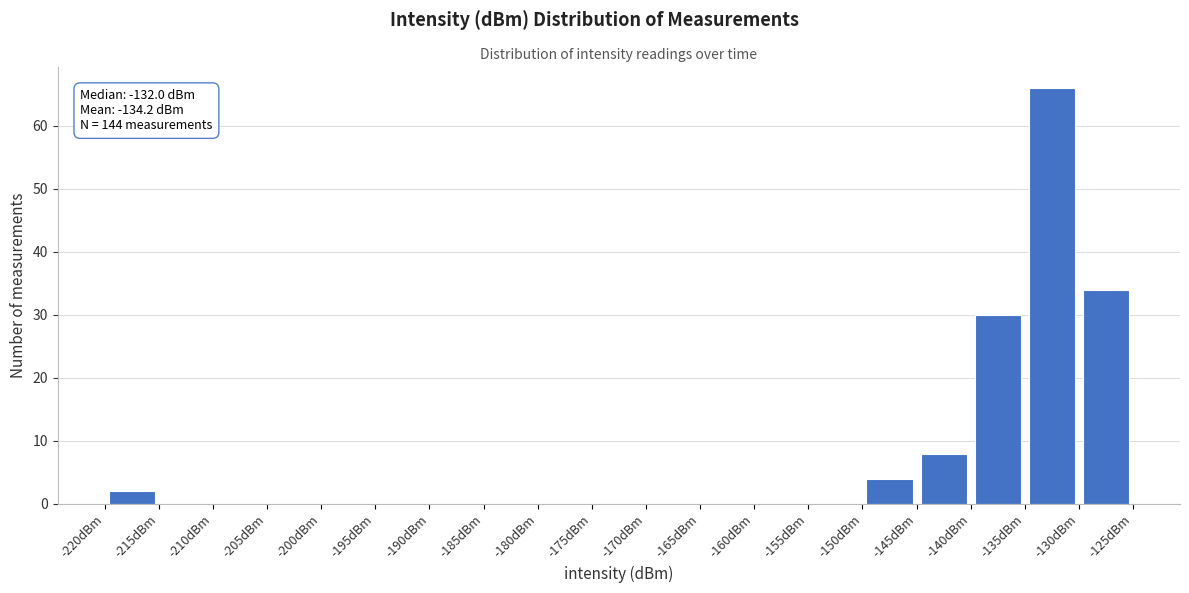

Over which range of the x-axis is the bar tallest?

-135 to -130